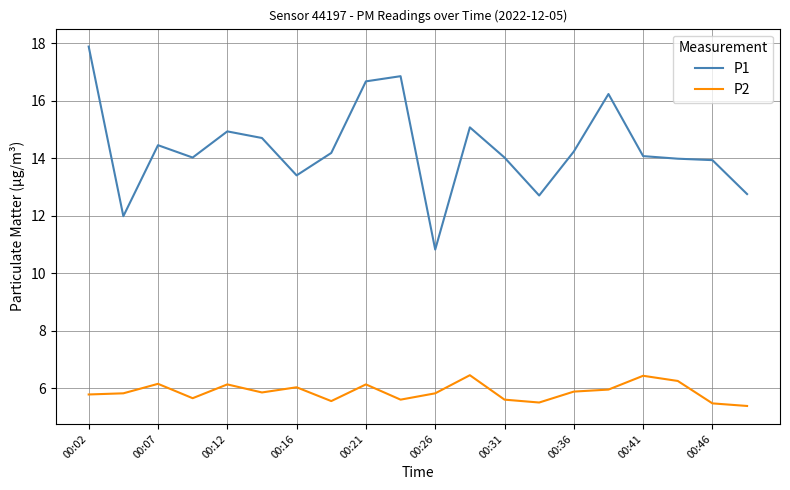

Rank the series by their average value, from lowest to highest.

P2, P1